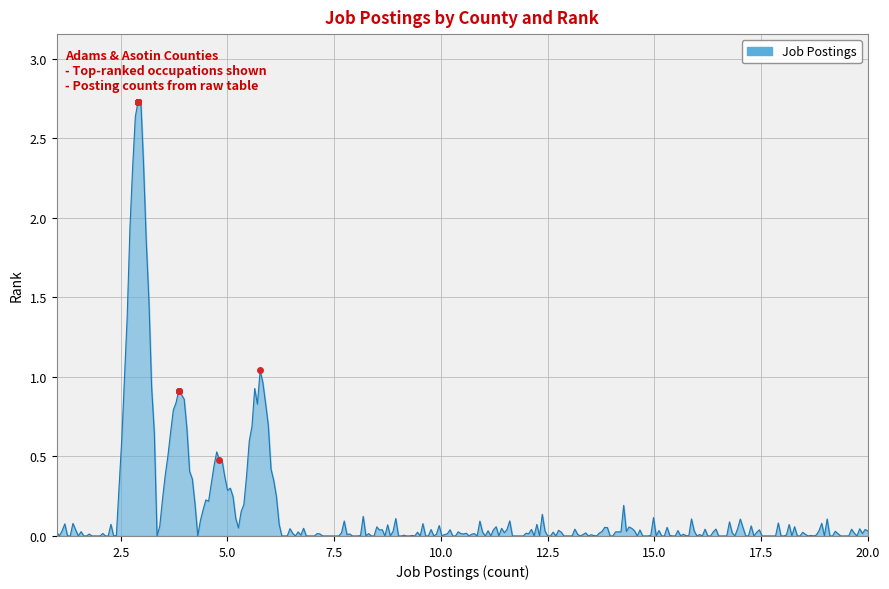

How many lines are shown in the chart?

1